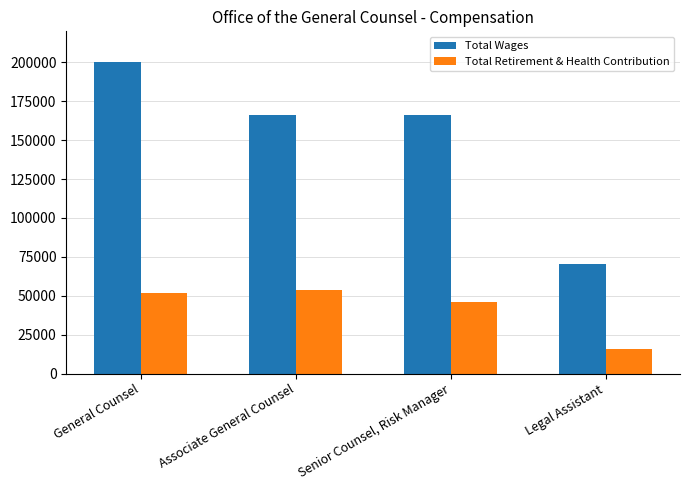

How many groups of bars are there?

4